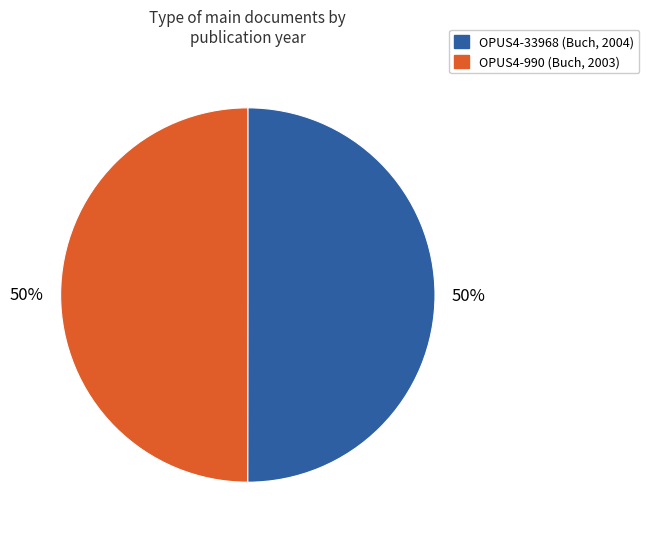

Is it true that OPUS4-990 (Buch, 2003) is 50% of the pie?

True